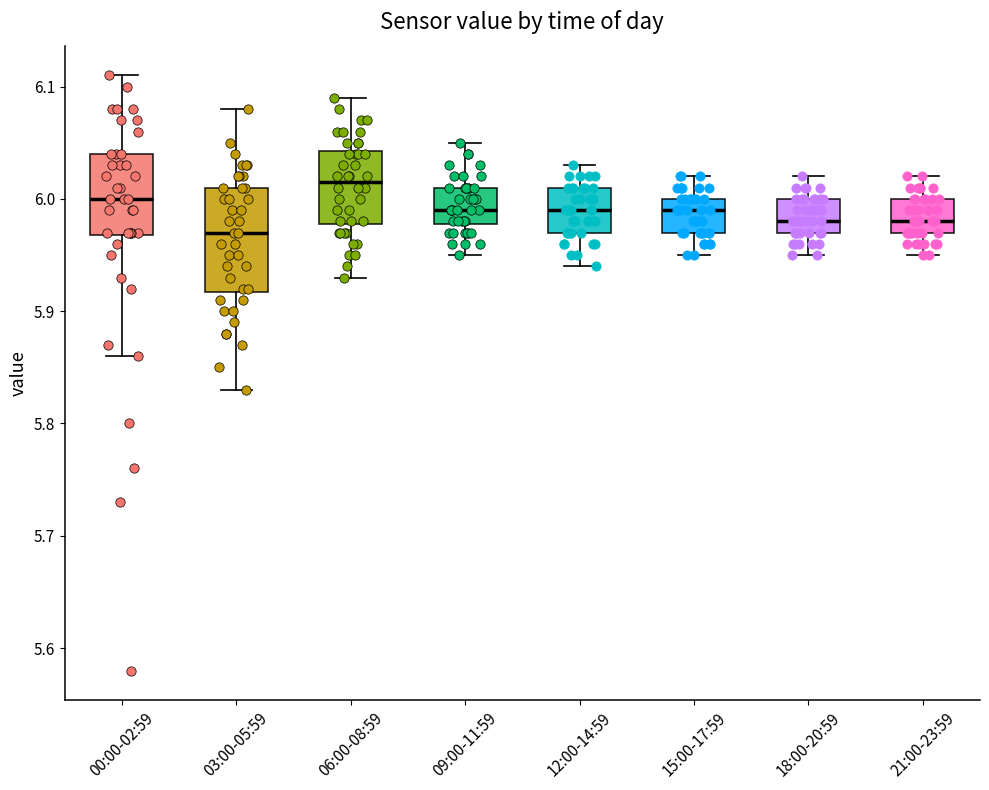

Which box is the tallest, from its lower edge to its upper edge?

03:00-05:59